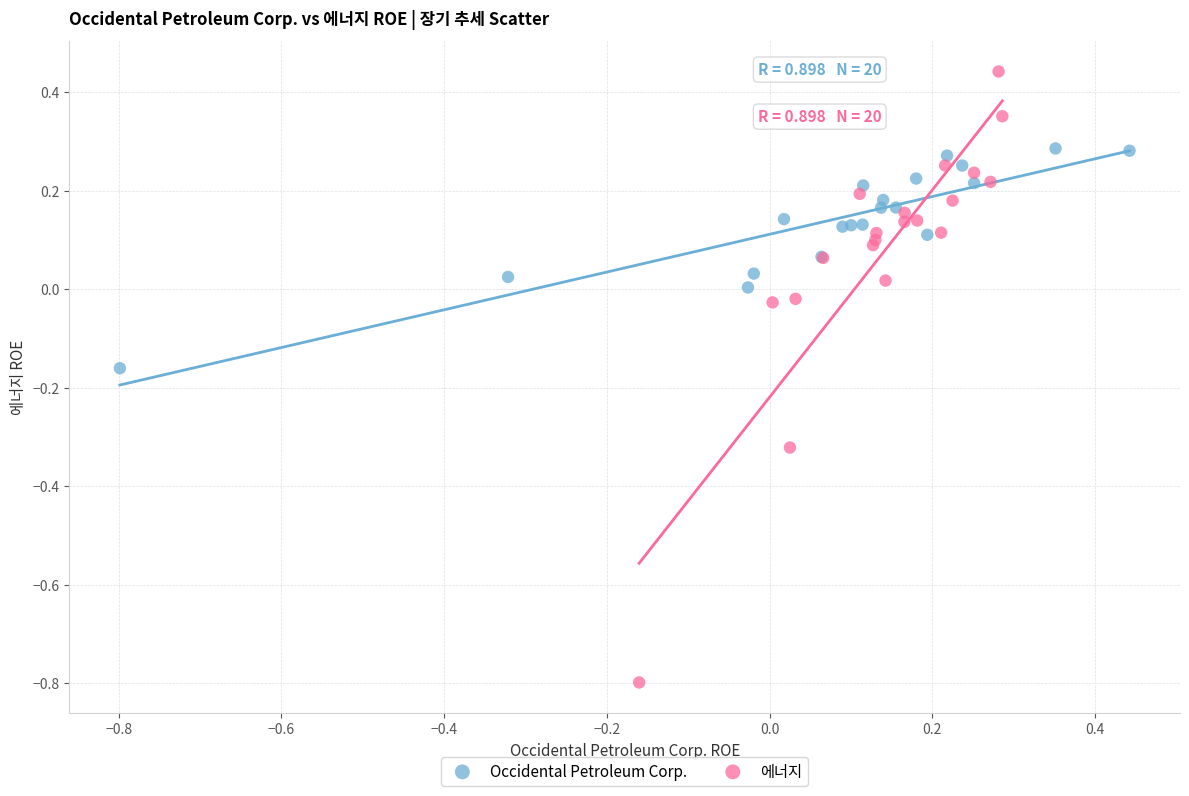

Which series reaches the minimum Y coordinate?

에너지